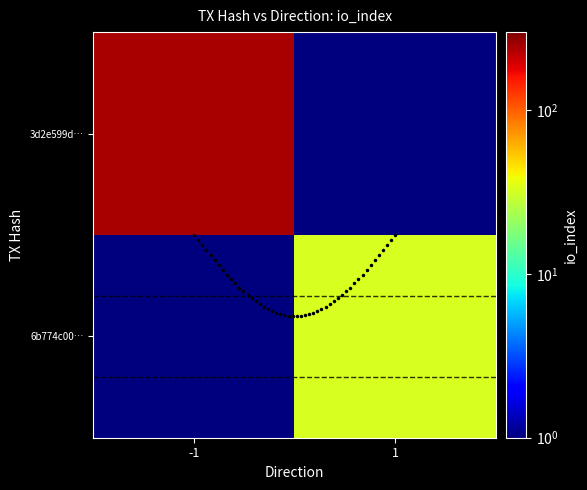

How many categories are shown in the chart?

2